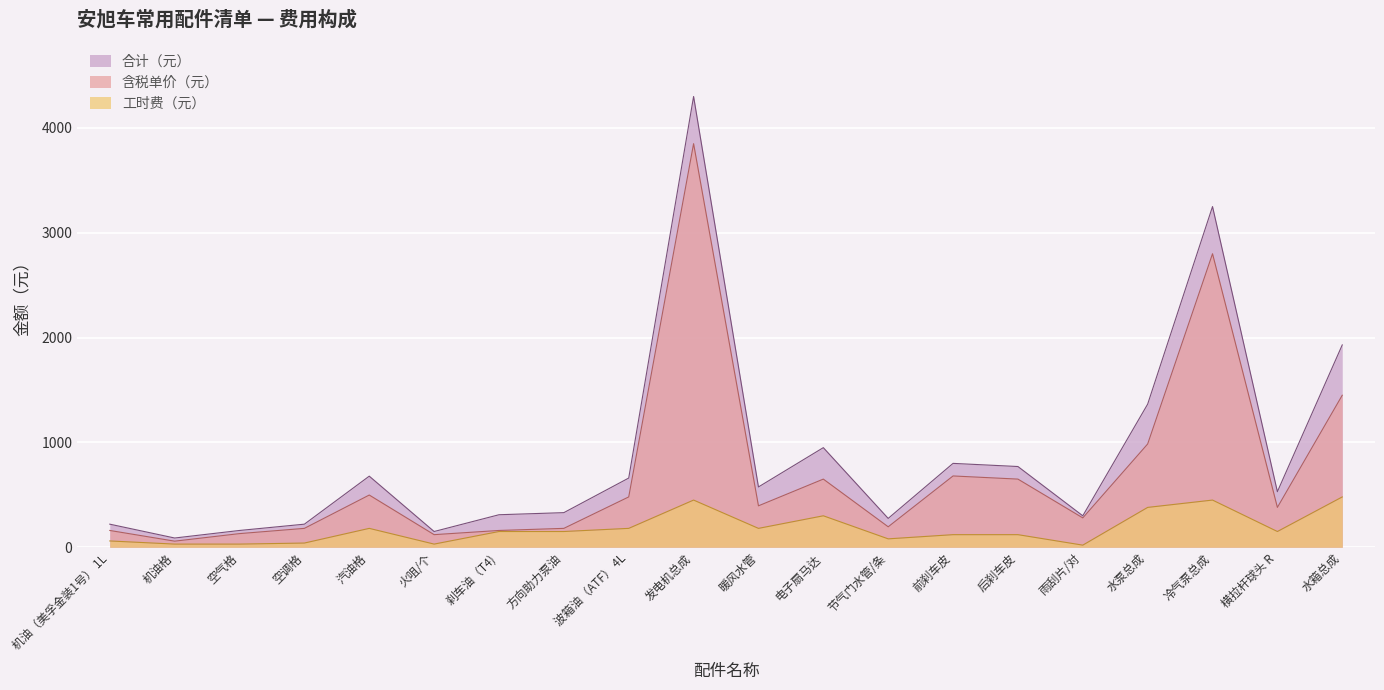

Between 空调格 and 水泵总成, which is larger?

水泵总成